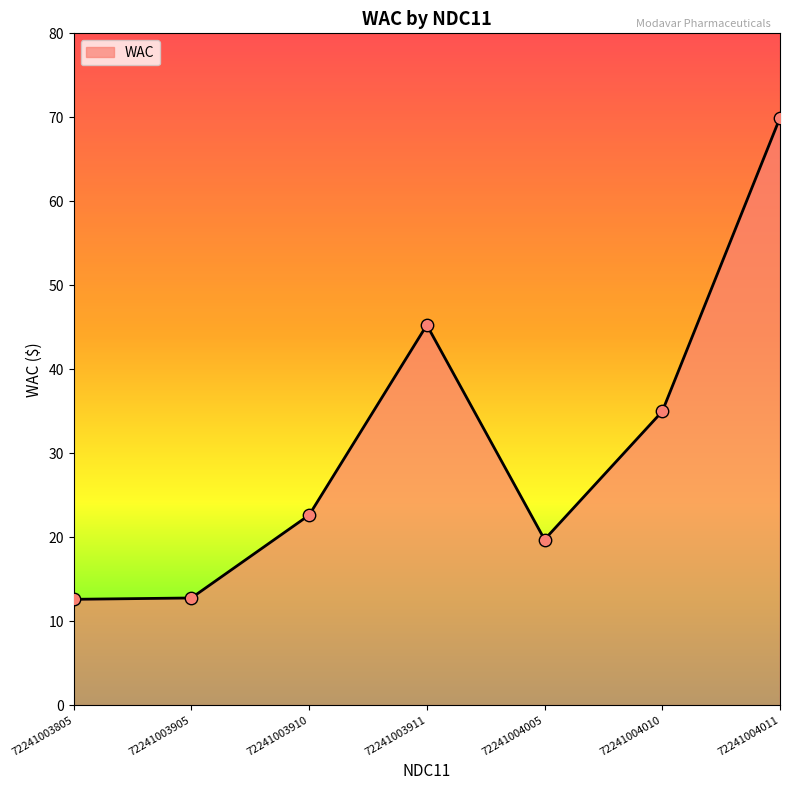

Approximately how many times larger is the value at 72241003910 compared to 72241003905?

1.8